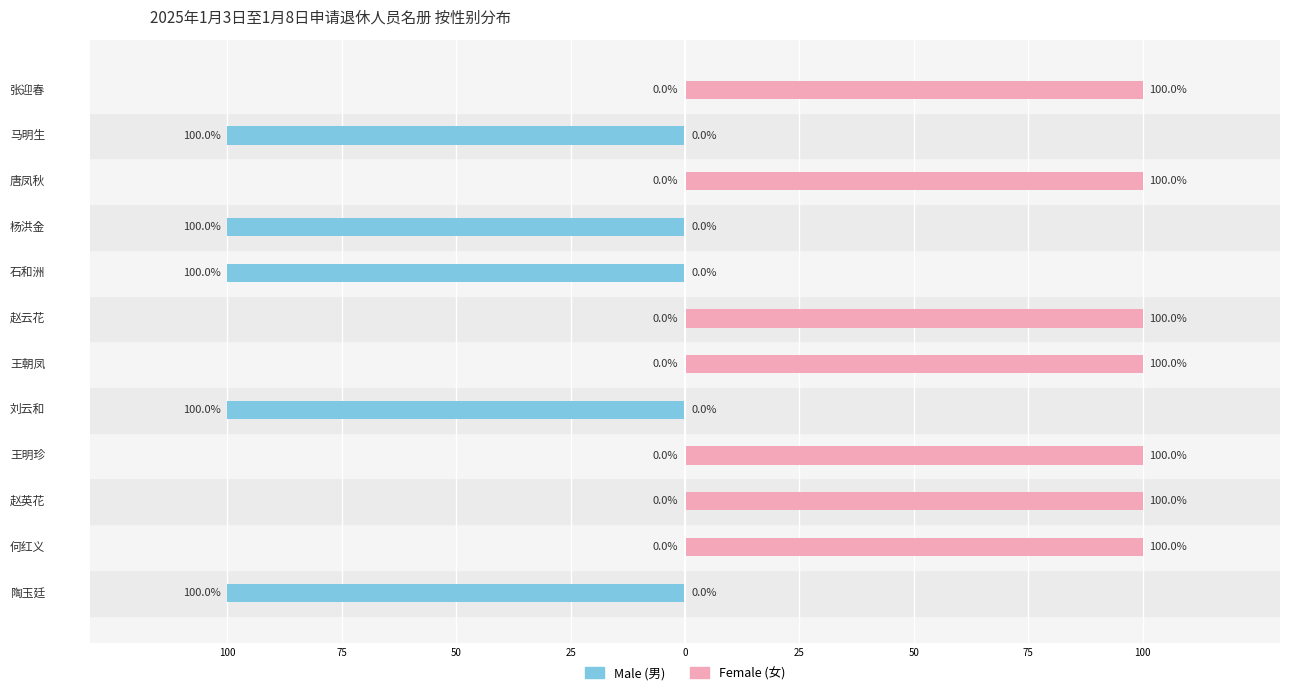

Which category has the highest value across all series?

陶玉廷